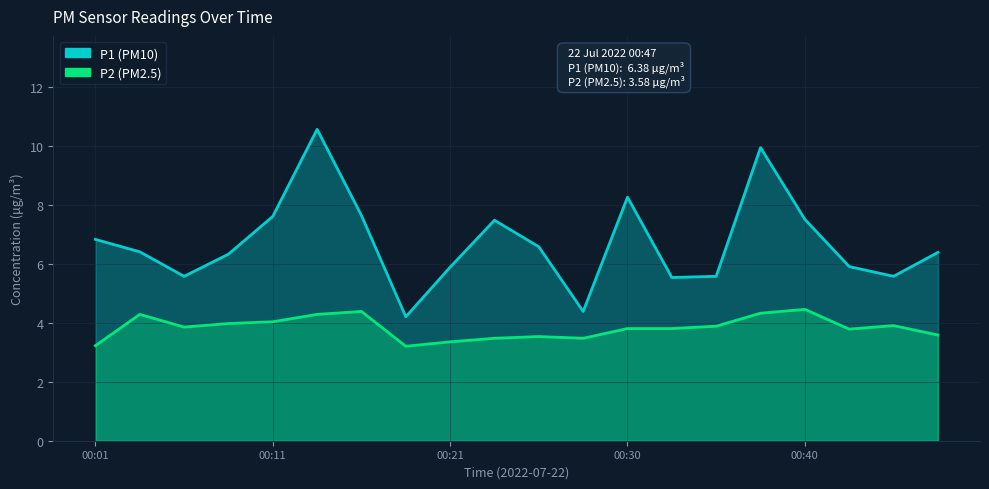

Which series has the largest range (max minus min)?

P1